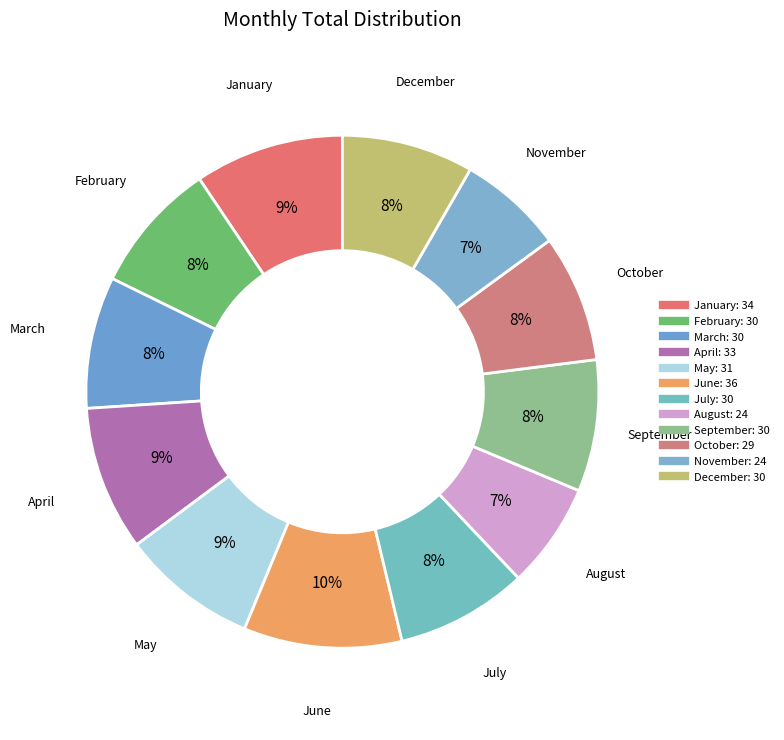

True or false: June accounts for 10% of the total.

True